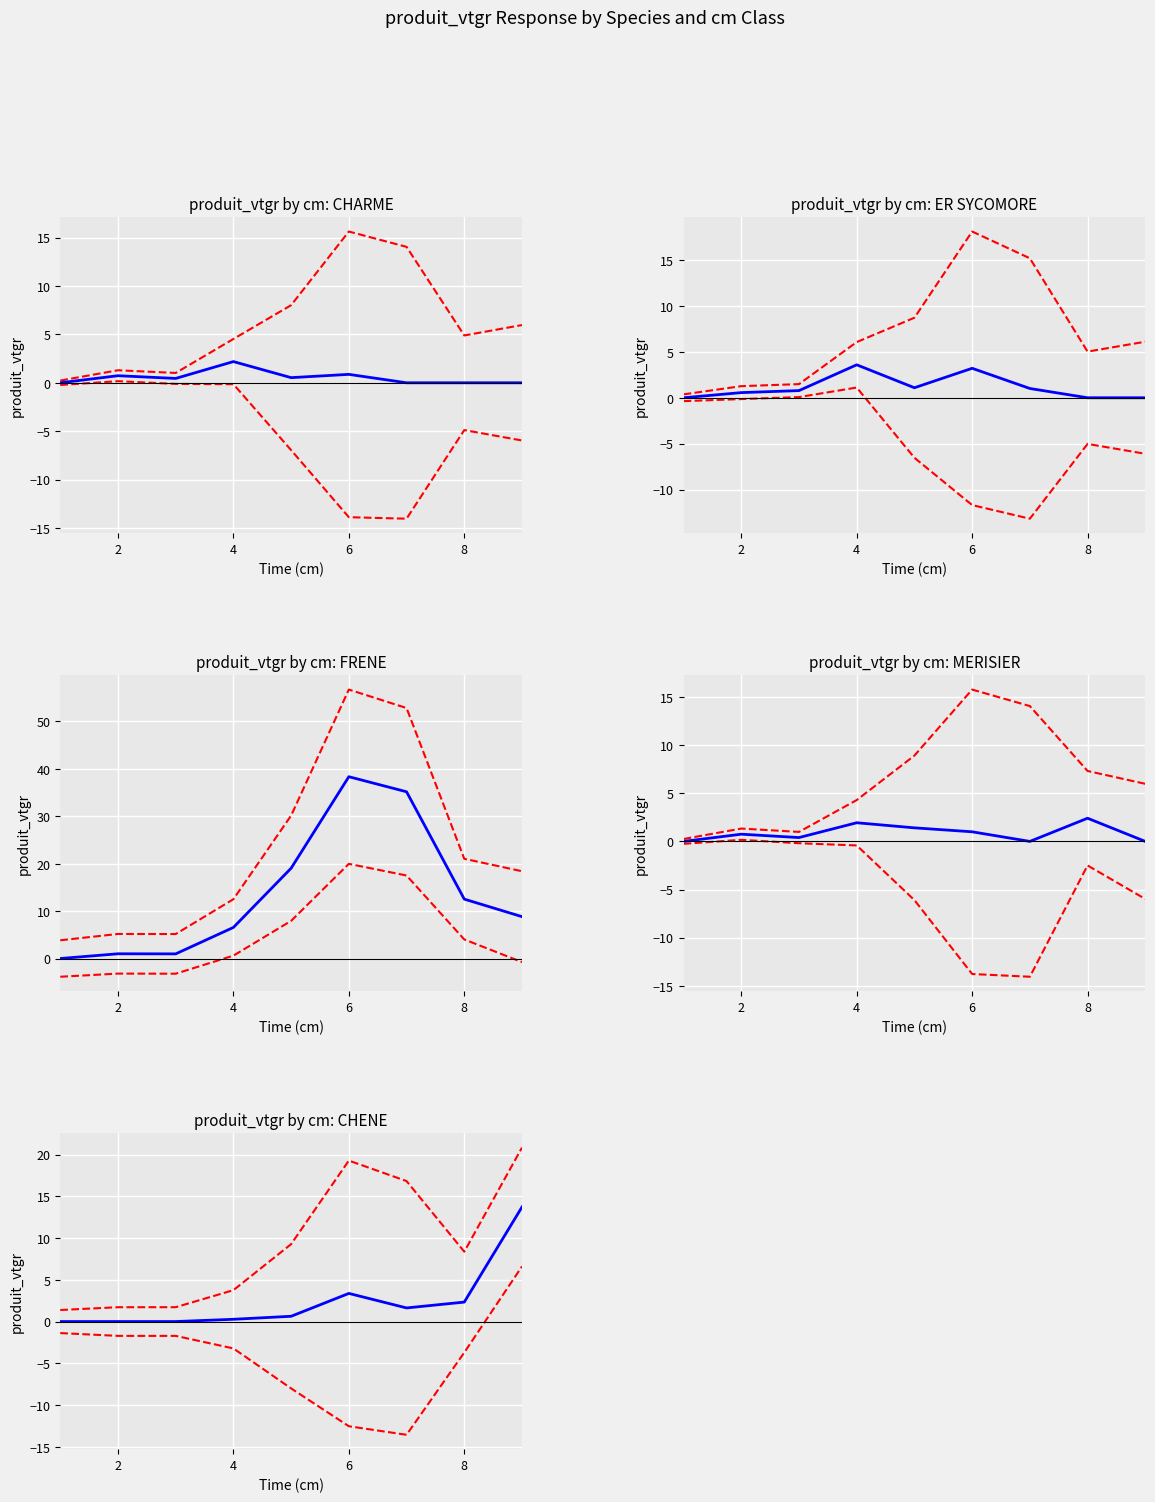

How many lines are shown in the chart?

5